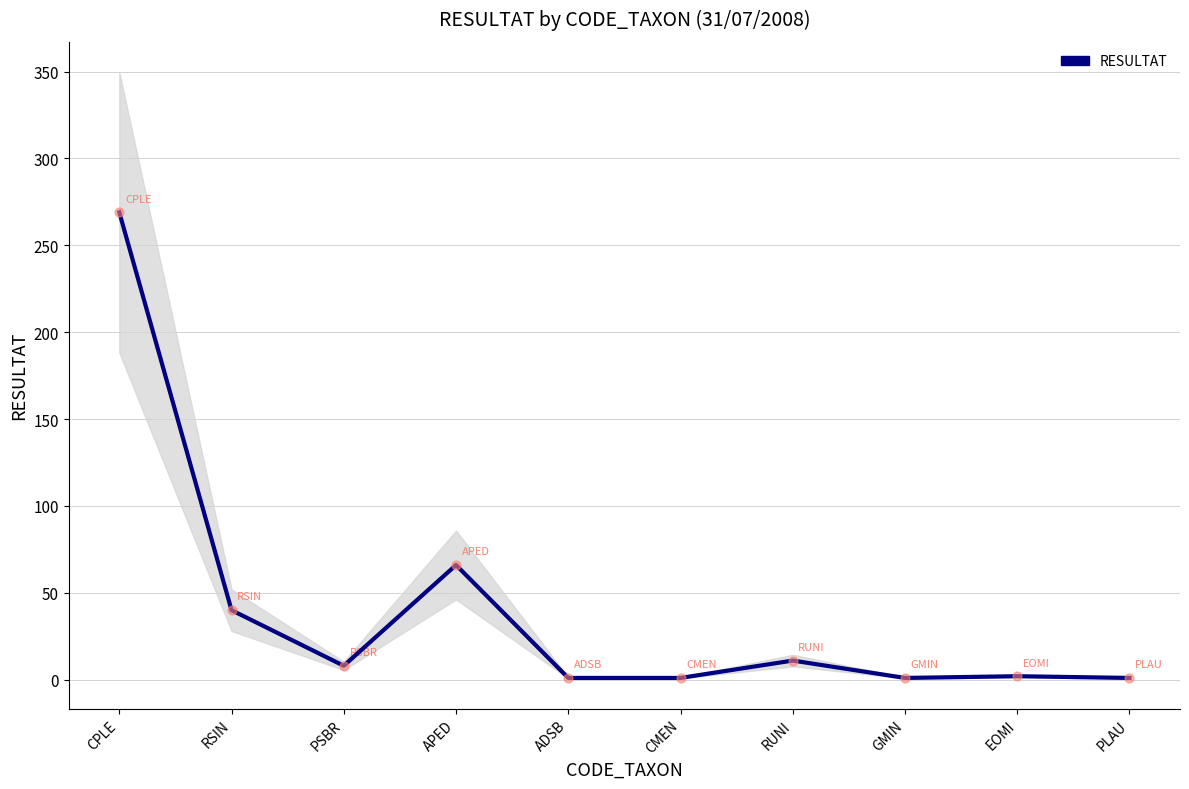

Approximately how many times larger is the value at RUNI compared to APED?

0.2